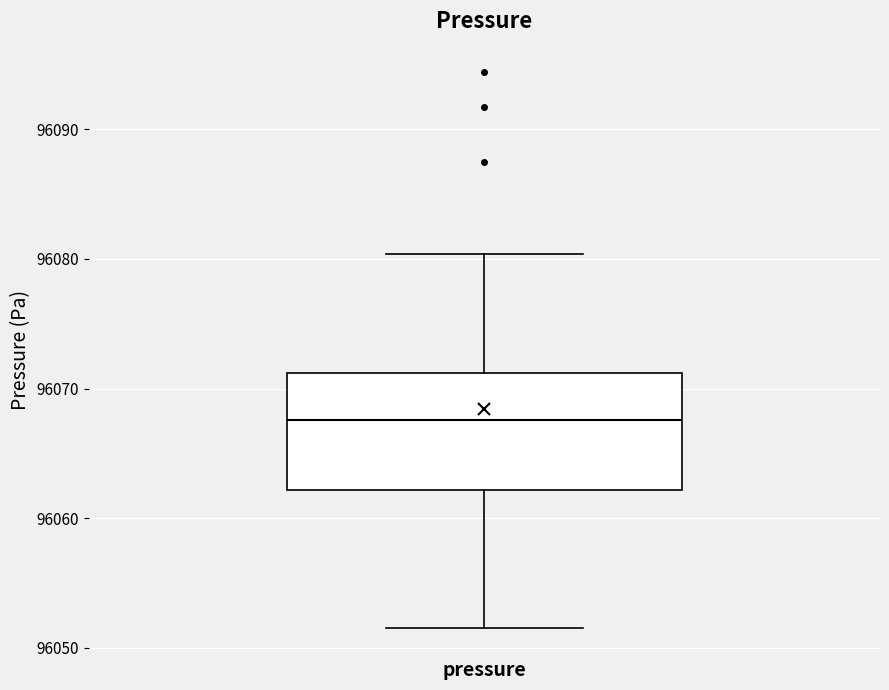

Where is the lower edge of the box for pressure on the y-axis? The values are not printed on the chart, so give them approximately, as read against the axis.

96062